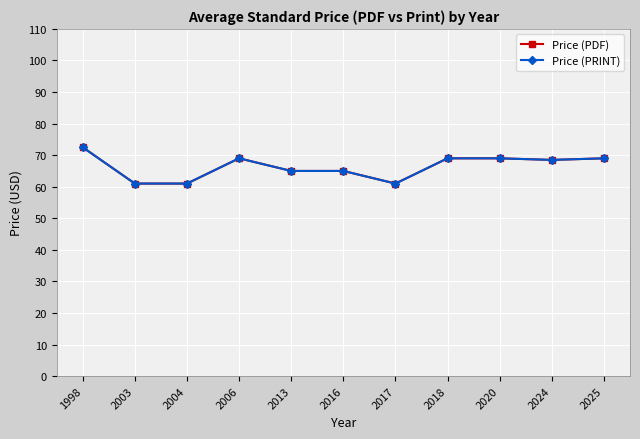

In Price (PRINT), how many points are higher than both neighbors (excluding endpoints)?

1